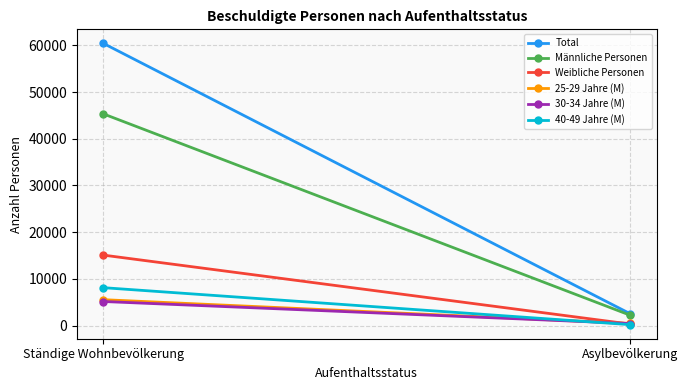

Is it true that 40-49 Jahre (M) equals 345 at Asylbevölkerung?

False